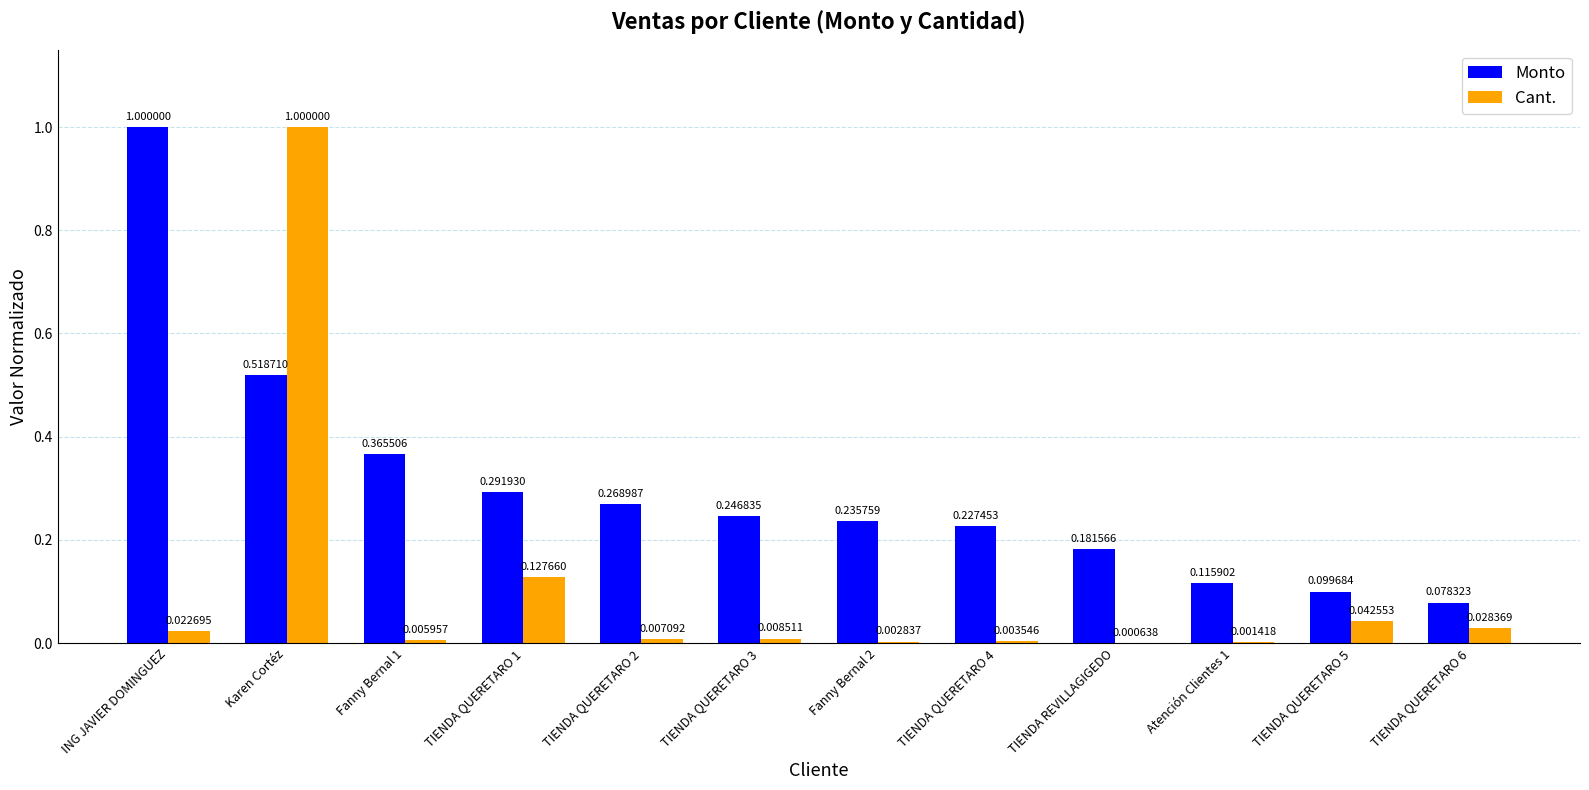

Which series has the largest total across all categories?

Monto